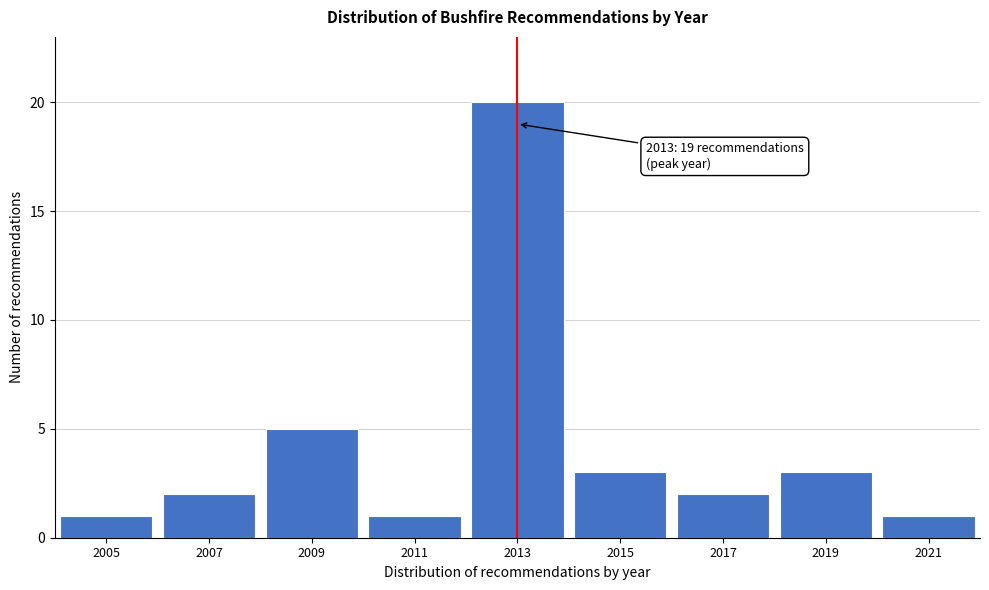

Over which range of the x-axis is the bar tallest?

2012 to 2014